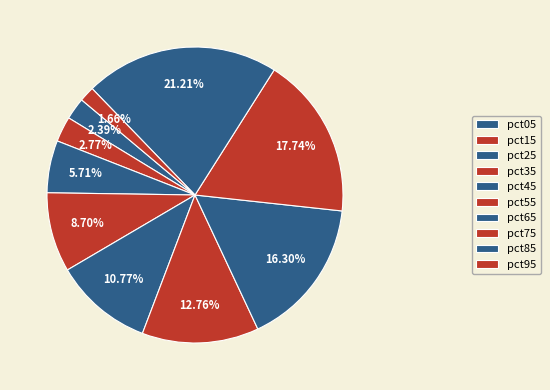

Do pct85 and pct05 together represent more than half of the pie?

No